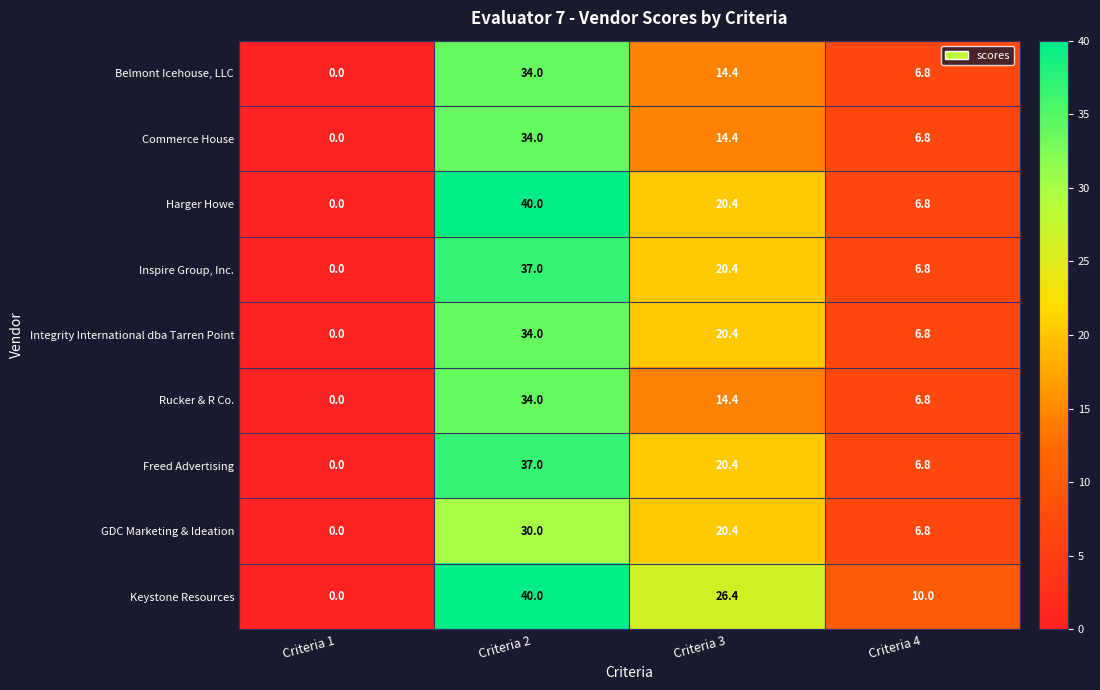

How many values in the GDC Marketing & Ideation series are below 20?

2